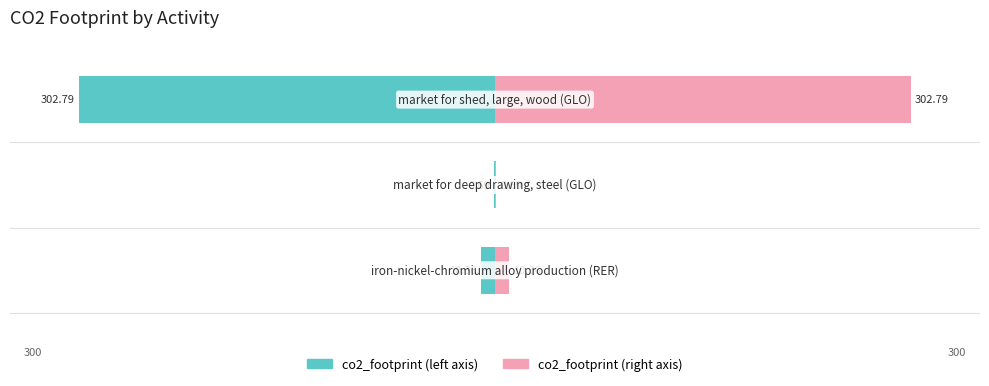

At −20, list the series in order from smallest to largest.

co2_footprint (left), co2_footprint (right)